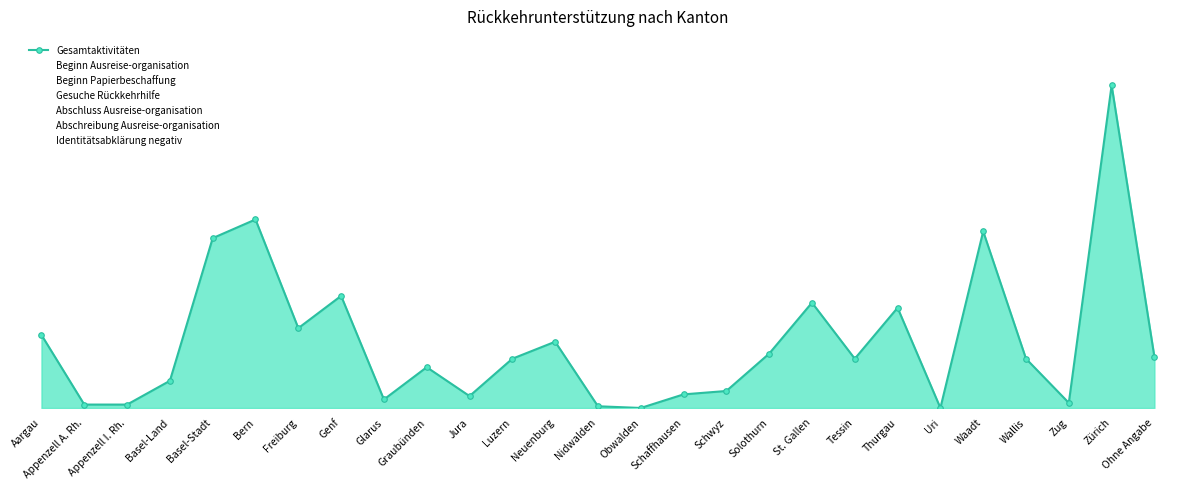

Count the number of values greater than 29.

12